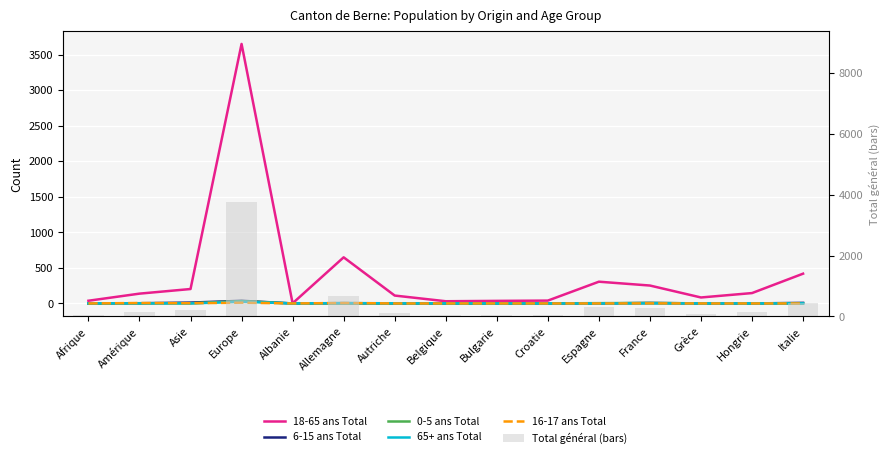

Between Hongrie and Afrique, which is larger?

Hongrie